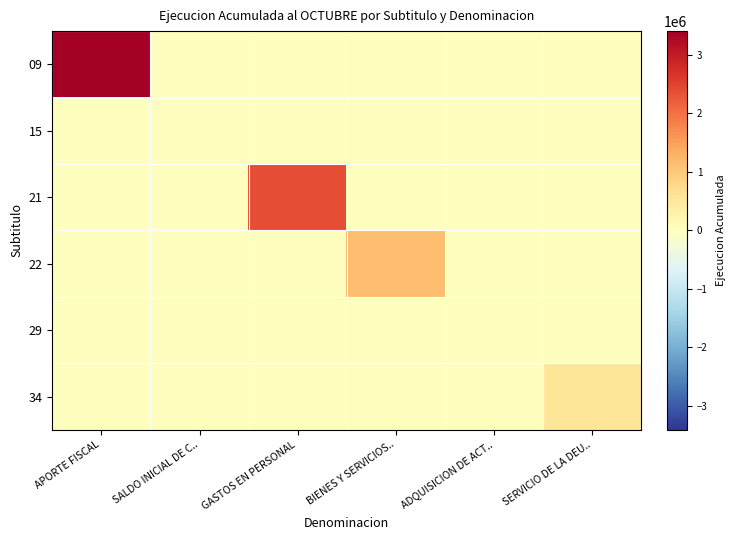

Which series changed the most between BIENES Y SERVICIOS.. and ADQUISICION DE ACT..?

22